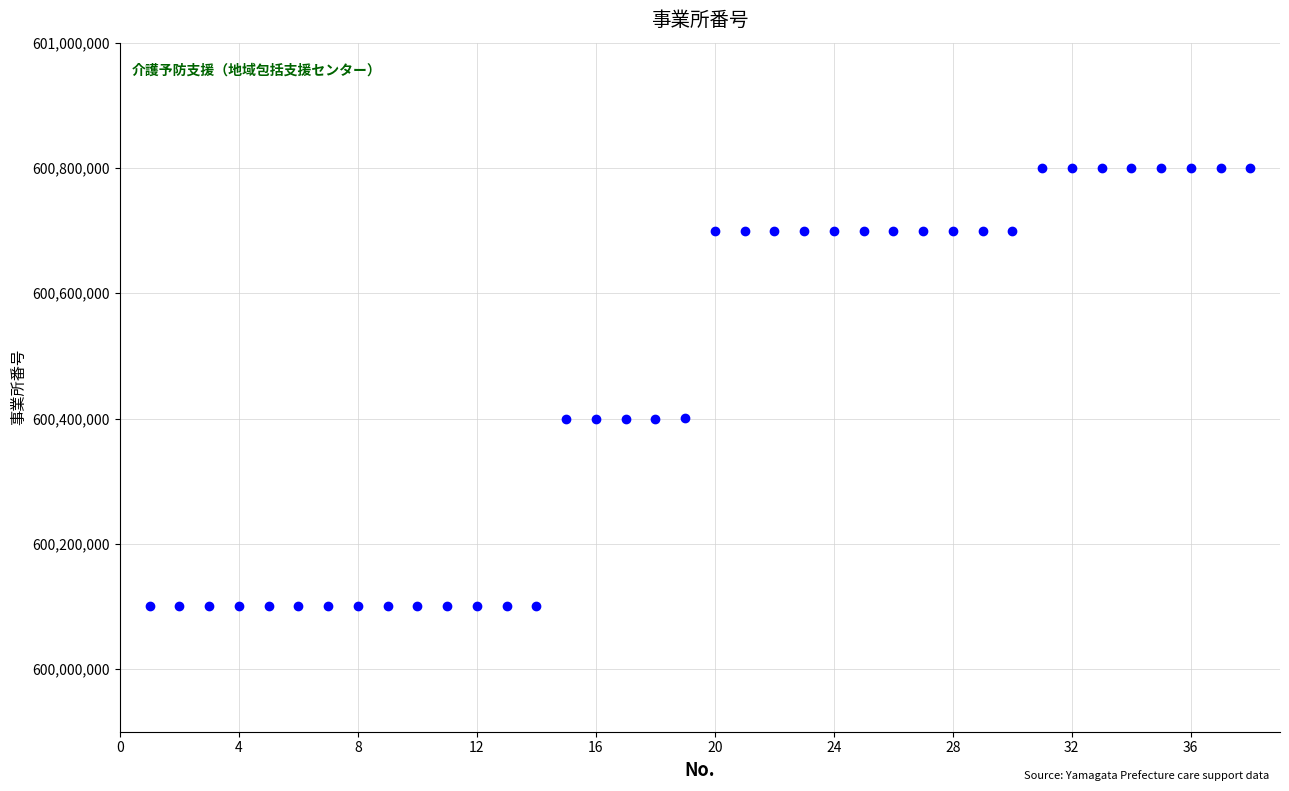

What is the range of Y values (max minus min)?

700070